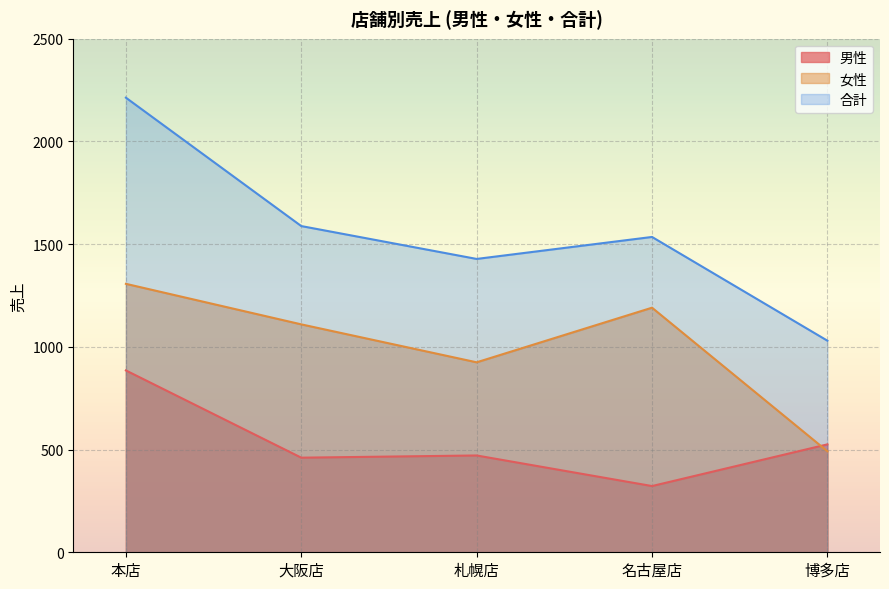

Is it true that 女性 equals 579.7 at 札幌店?

False